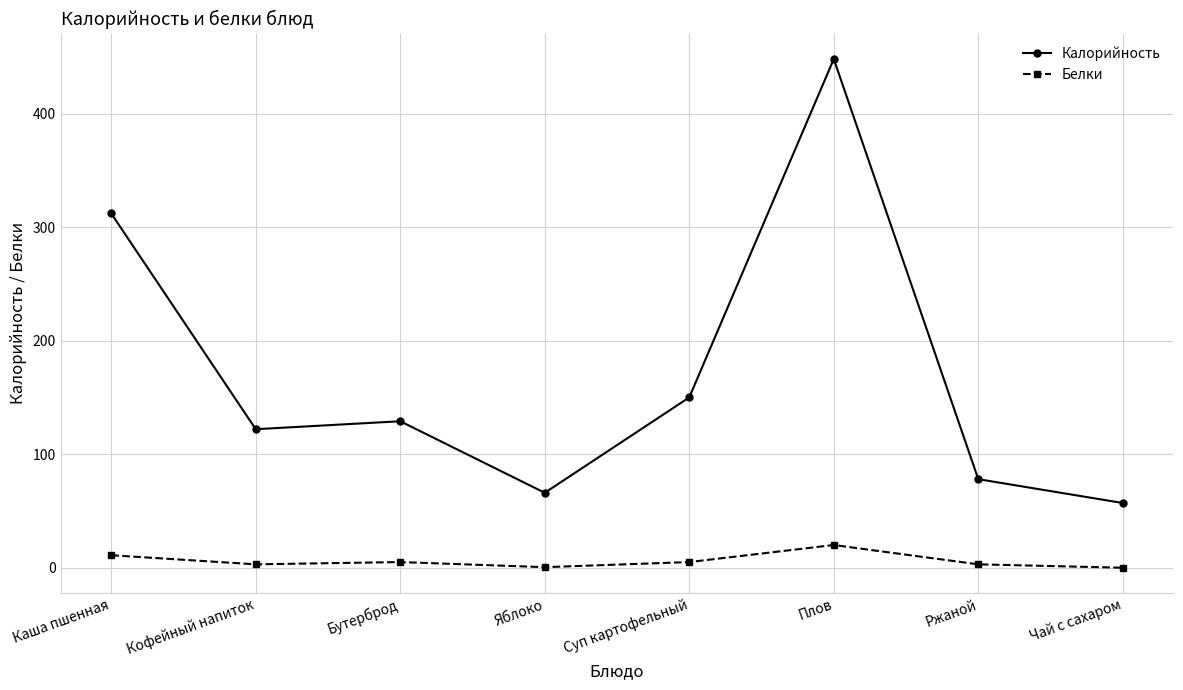

True or false: Белки and Калорийность intersect in this chart.

False